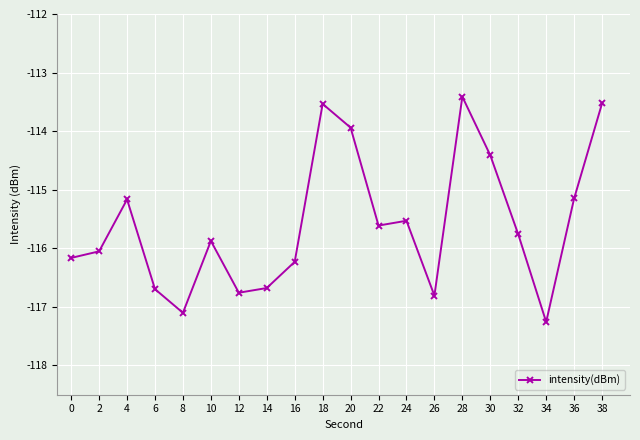

How many interior local valleys (lower than both neighbors) does the data have?

5